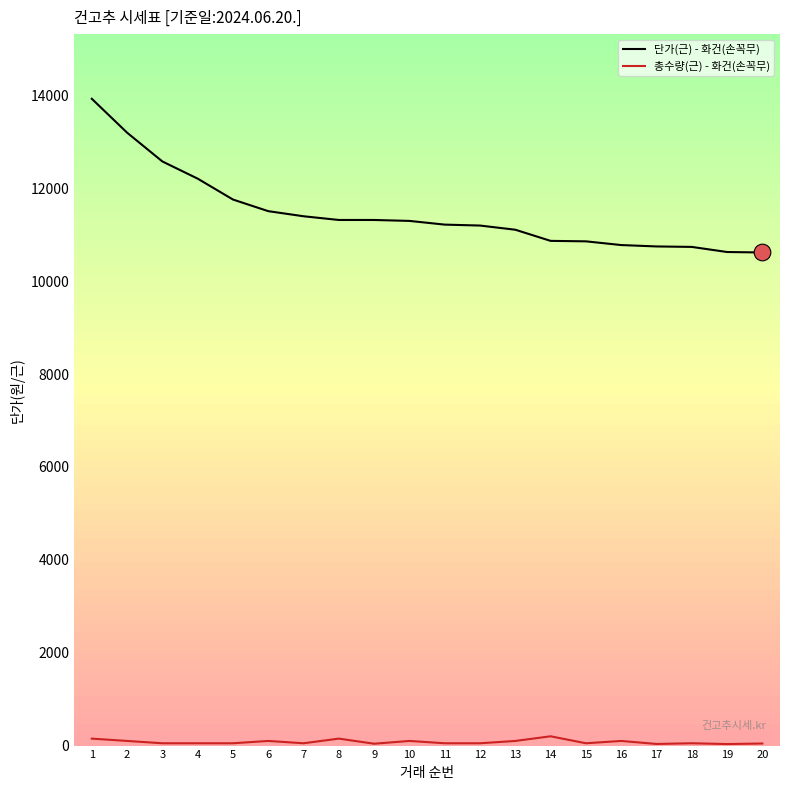

At how many categories does at least one series exceed 12907?

2